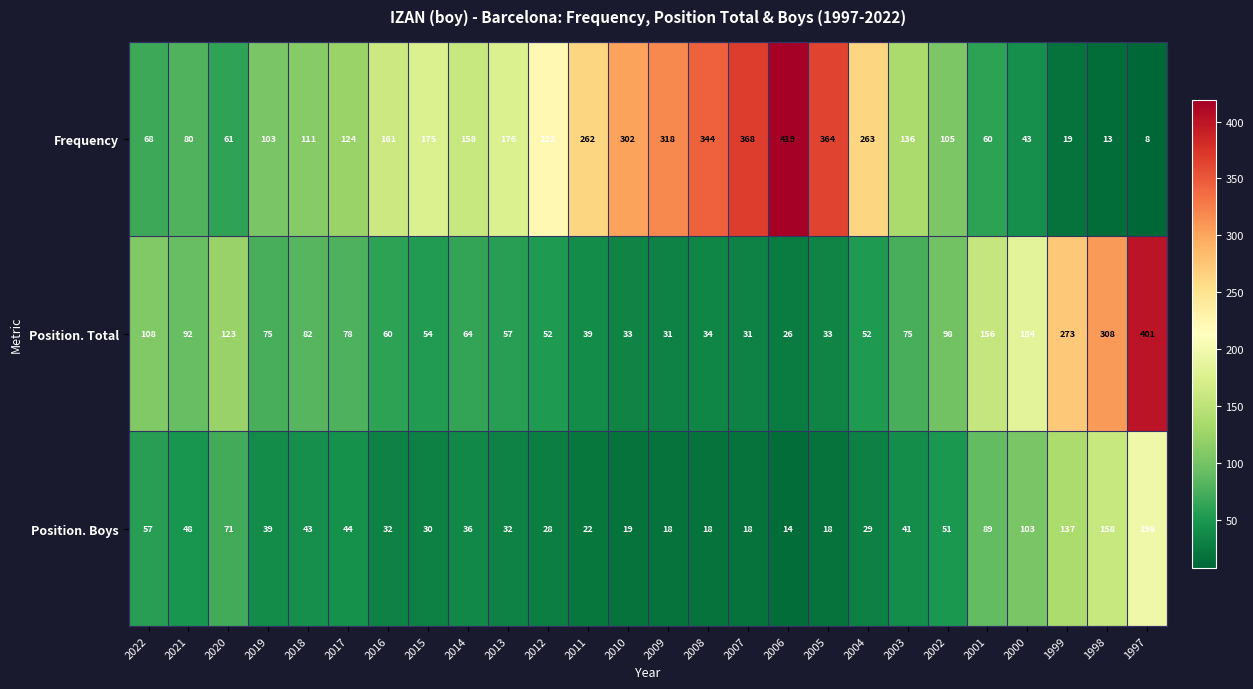

Read the Frequency value at 2020.

61